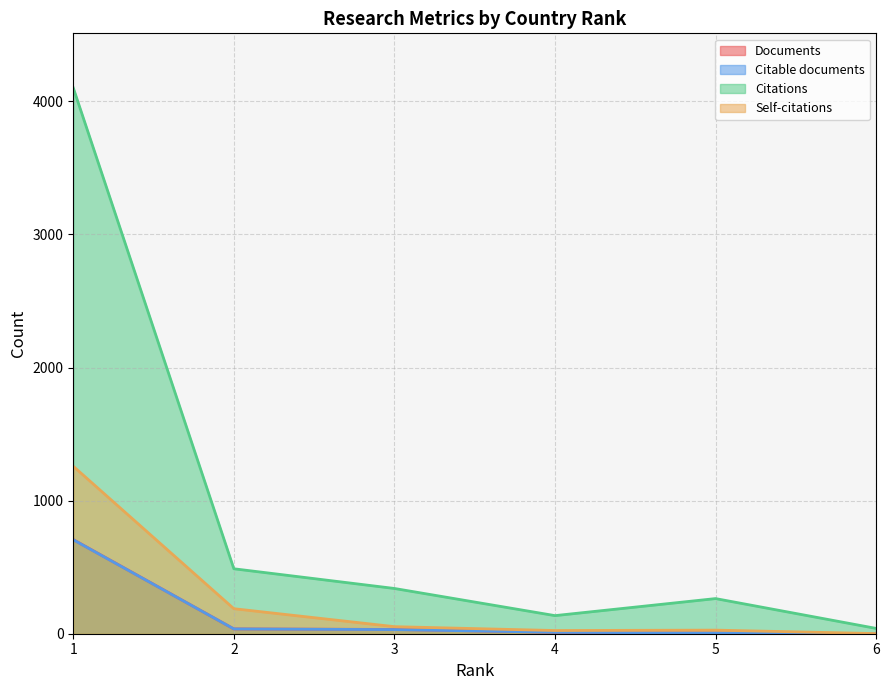

The Documents series shows 44 at 3. True or false?

False